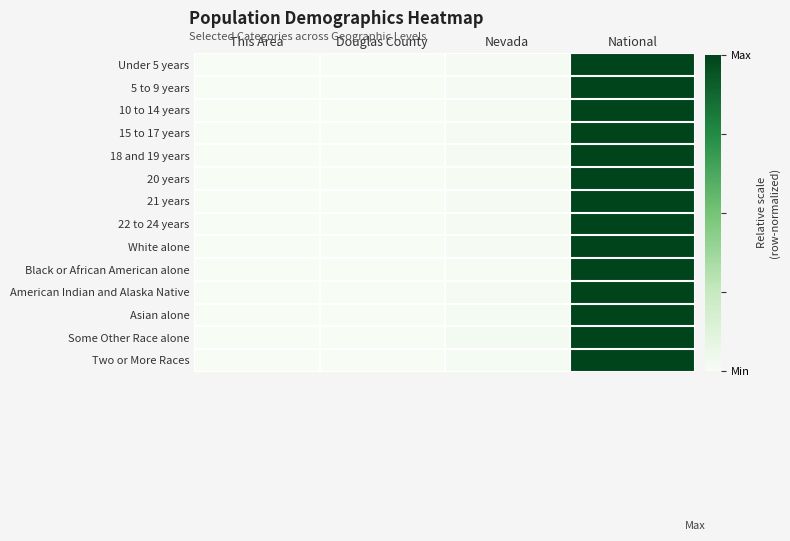

Count the number of categories in the chart.

4